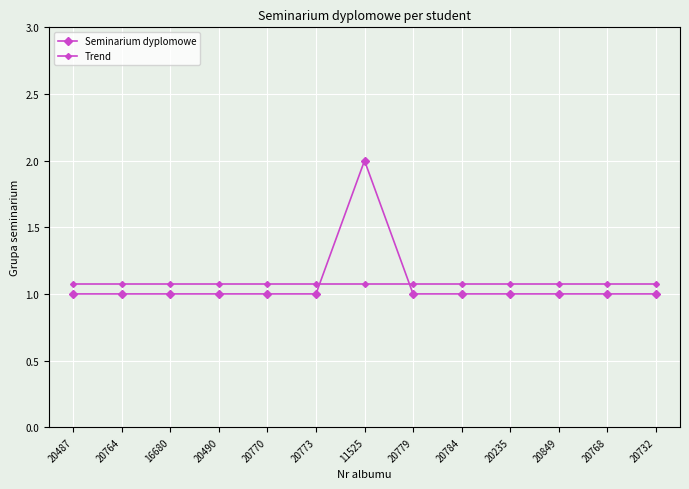

How many lines are shown in the chart?

2